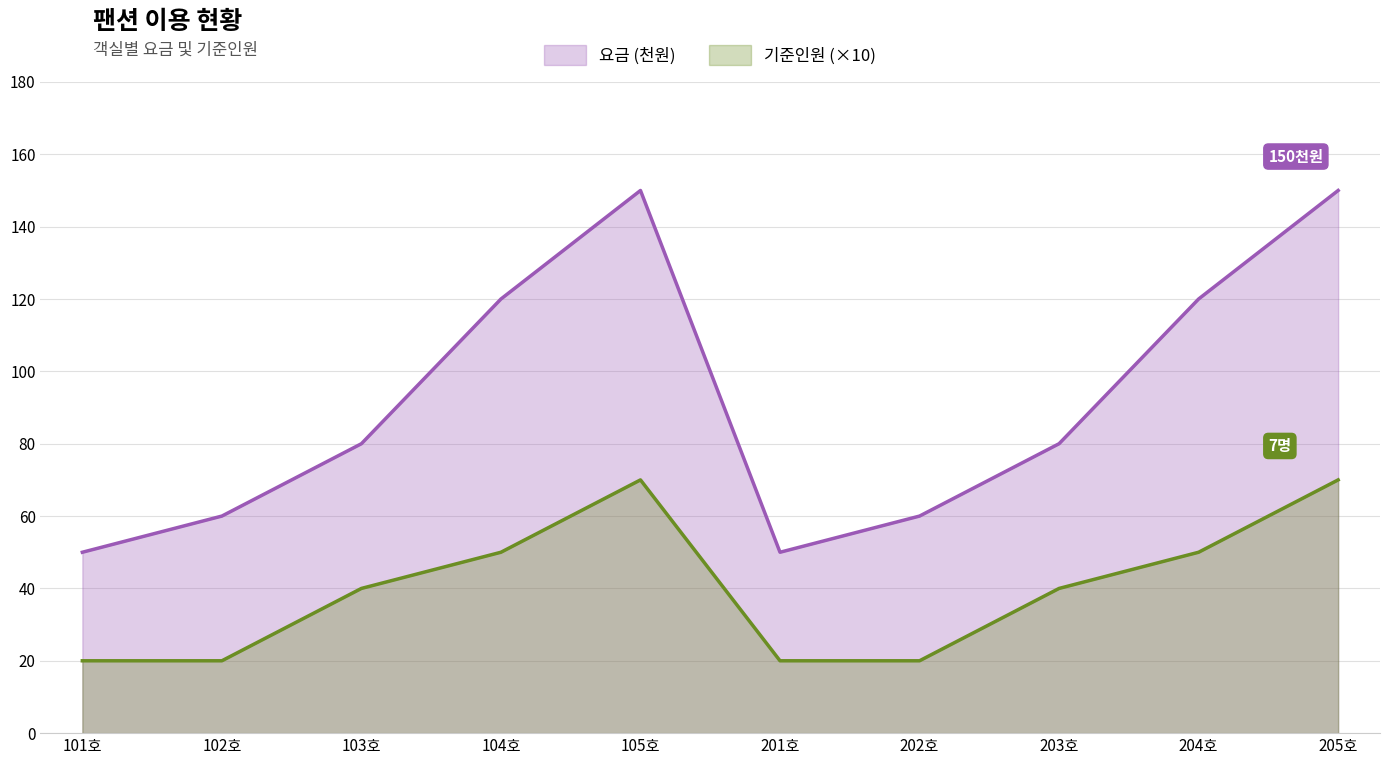

Which series changed the most between 202호 and 204호?

요금 (천원)